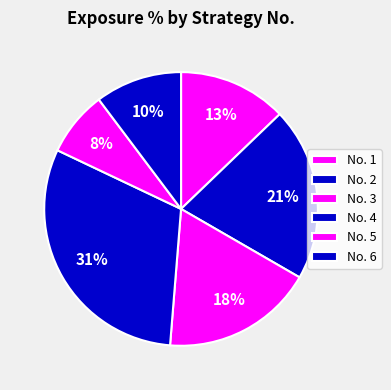

Count the number of slices in the pie.

6